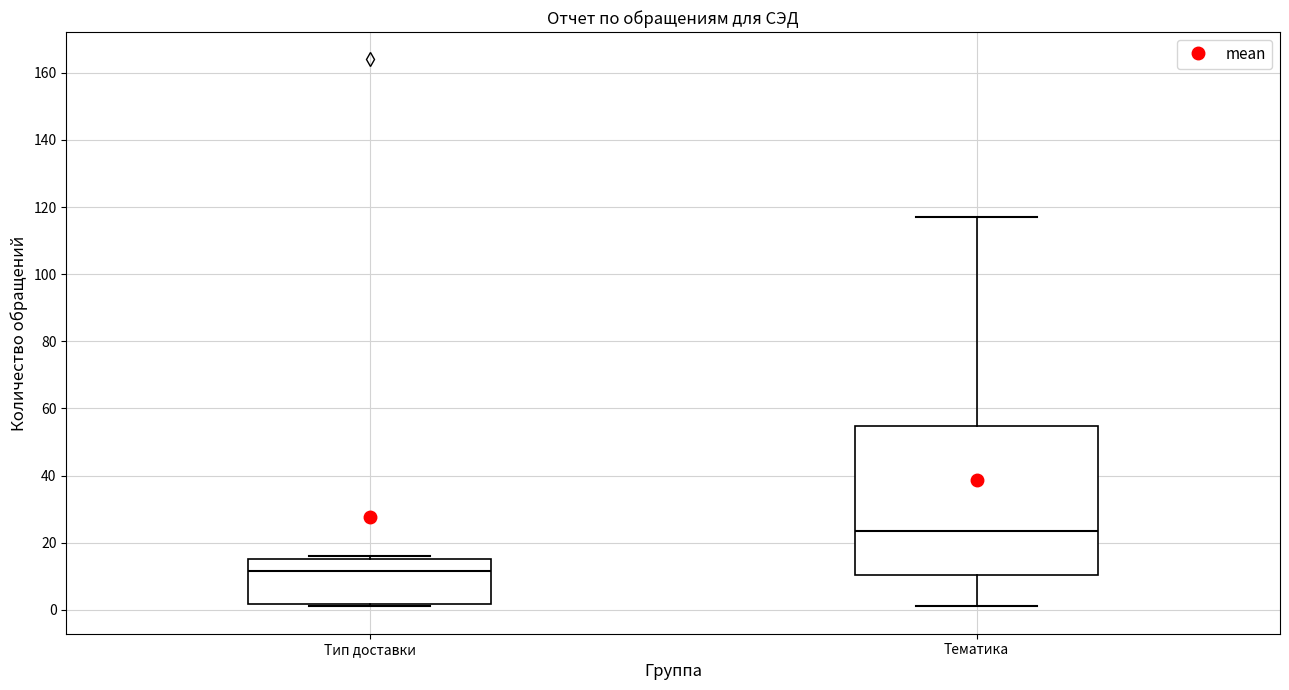

Reading left to right, read every box against the y-axis: the position of its median line, the range the box covers, and the ends of its whiskers. The values are not printed on the chart, so give them approximately, as read against the axis.

Тип доставки: median 12, box 2 to 16, whiskers 2 (just below the box's lower edge) to 16 (just above the box's upper edge)
Тематика: median 24, box 10 to 54, whiskers 2 to 118